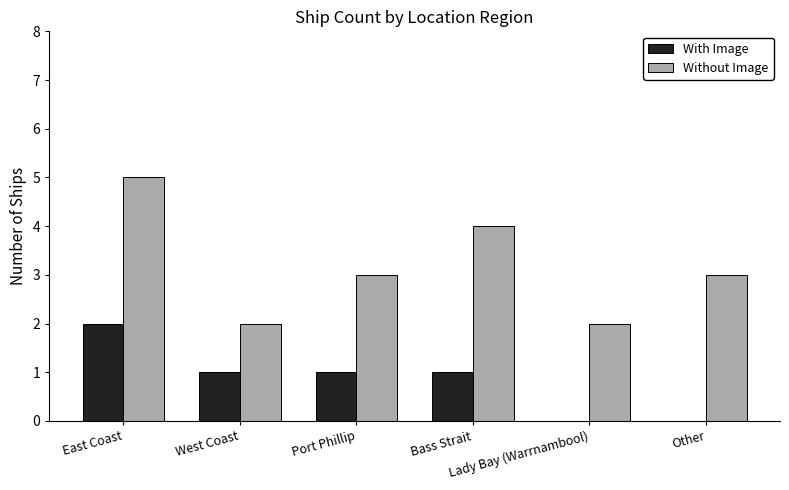

What is the total value across all series at Lady Bay (Warrnambool)?

2